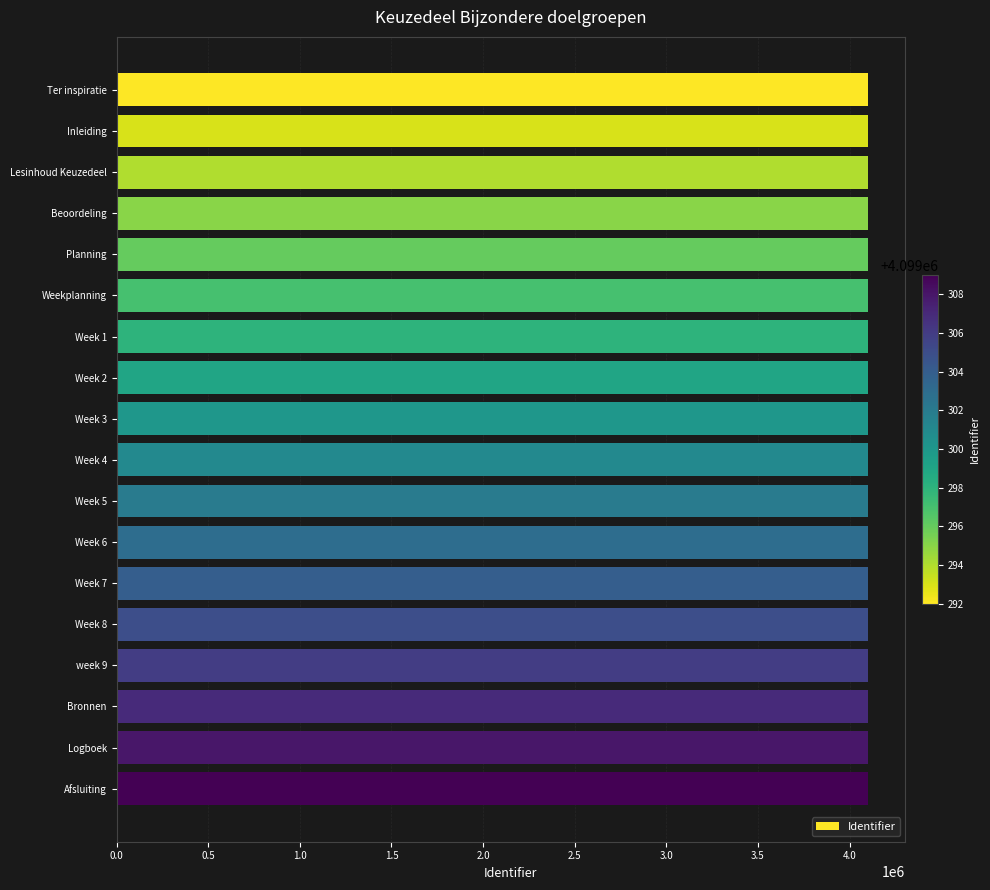

What is the greatest value displayed?

4099309